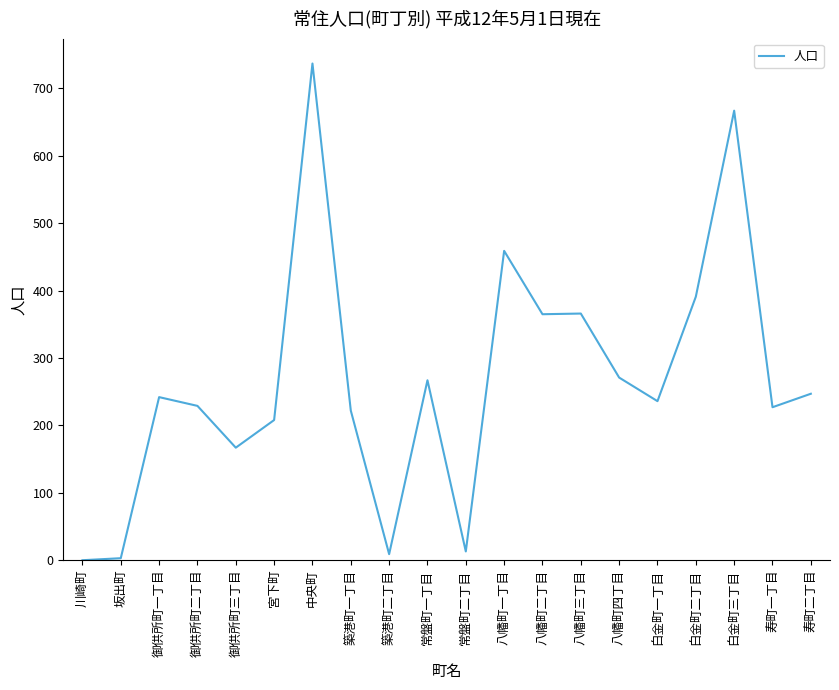

What is the maximum value shown in the chart?

737